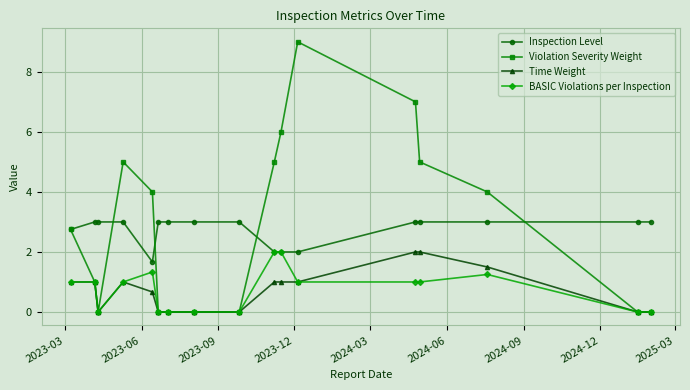

What is the maximum value for Violation Severity Weight?

9.0